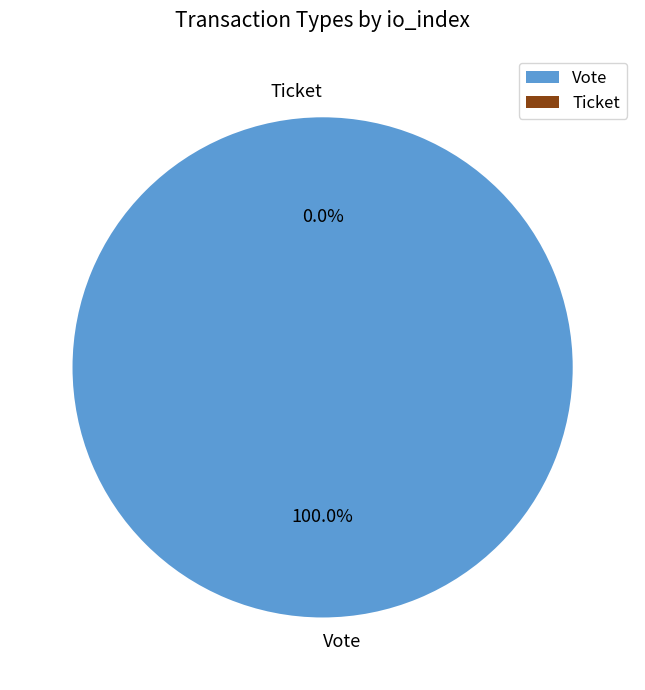

Rank the categories by value from highest to lowest.

Vote, Ticket